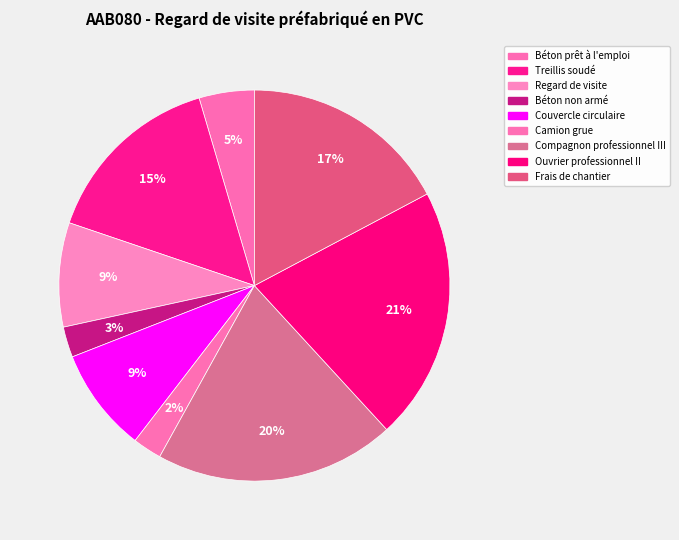

What is the change in value from Regard de visite to Béton non armé?

-0.7